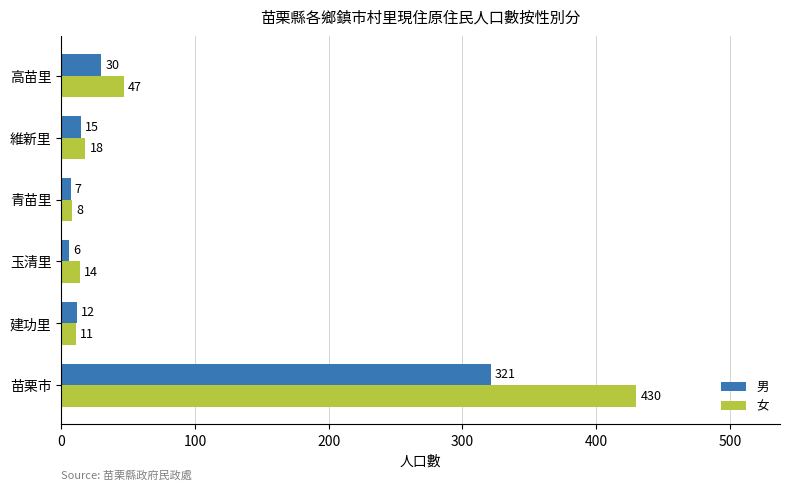

What is the total value across all series at 高苗里?

77